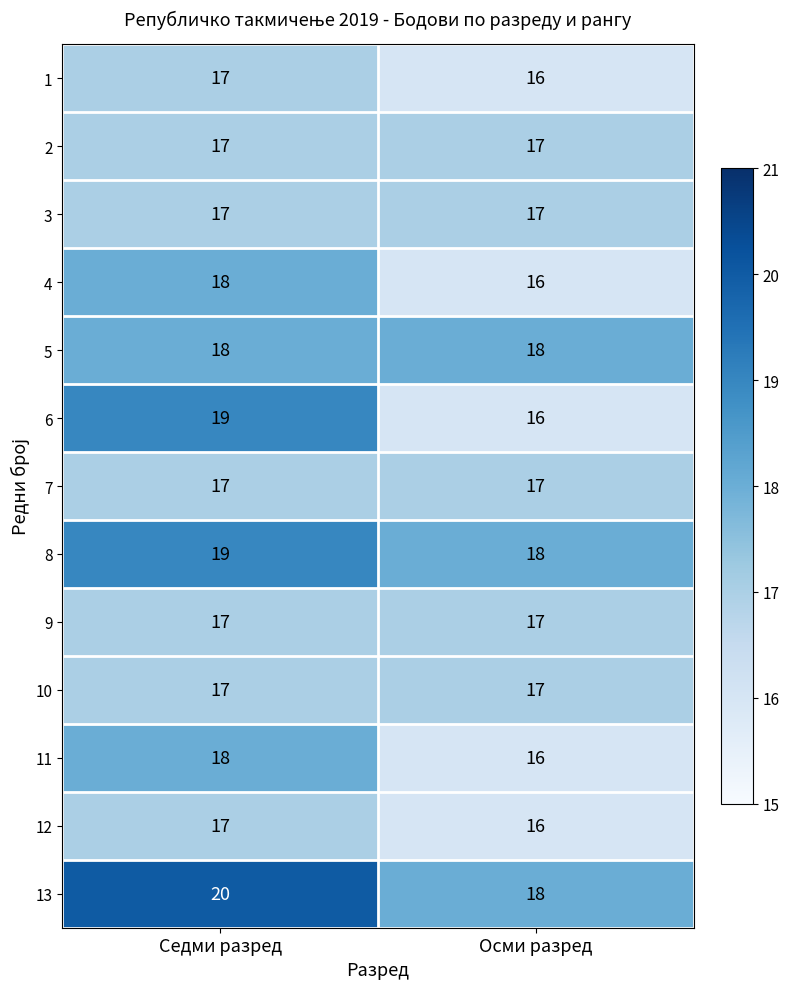

The 13 series shows 20 at Седми разред. True or false?

True